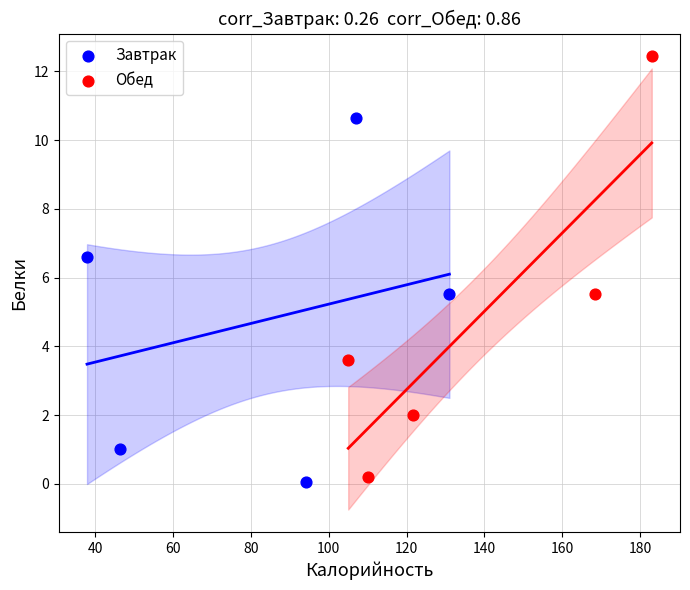

Which series contains the highest Y value?

Обед